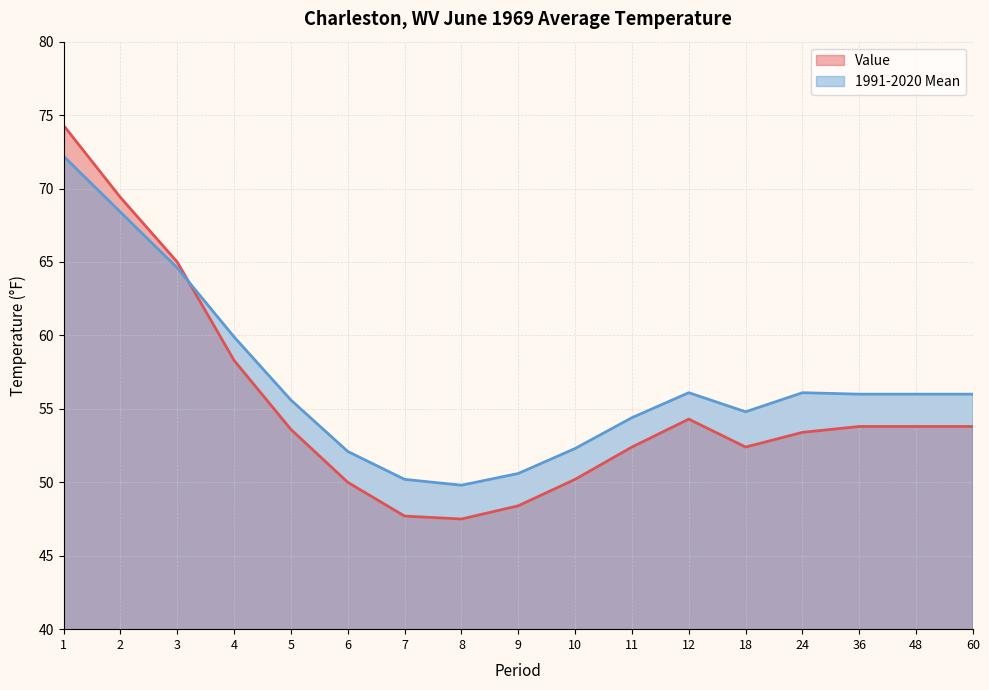

Is it true that 1991-2020 Mean equals 52.1 at 6?

True